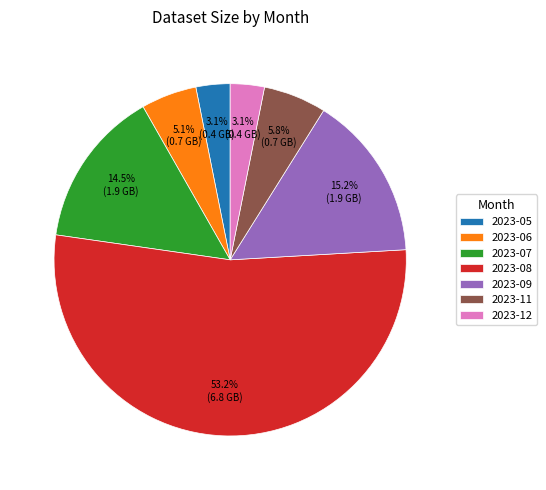

To the nearest percent, what is the combined percentage of 2023-08 and 2023-11?

59%